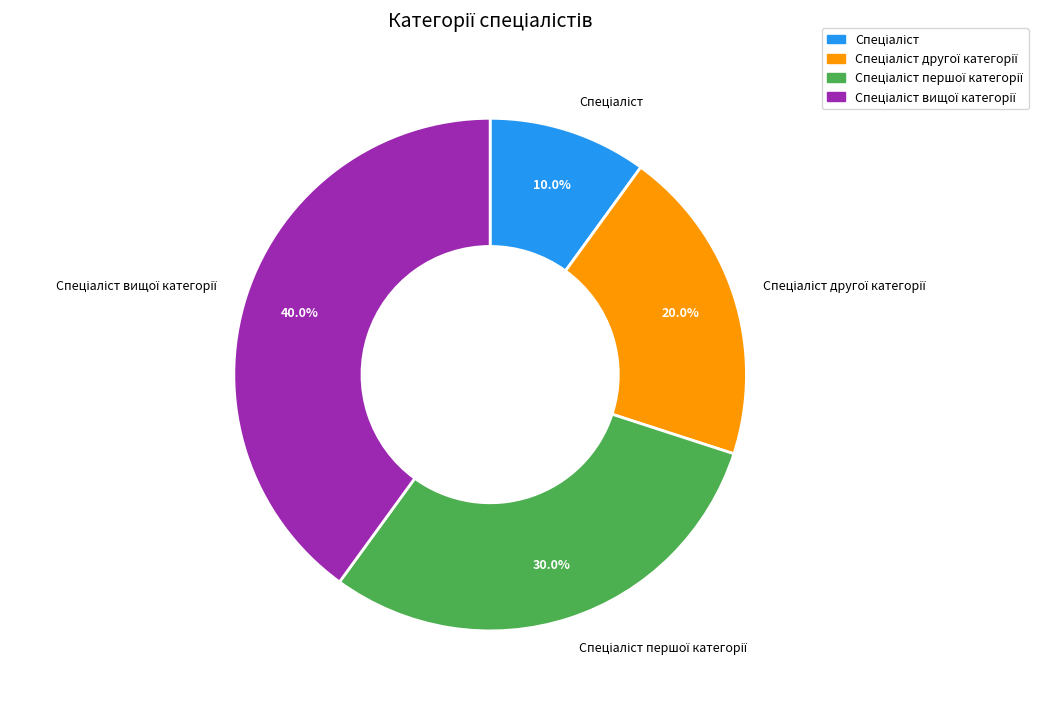

How many slices are in this pie chart?

4